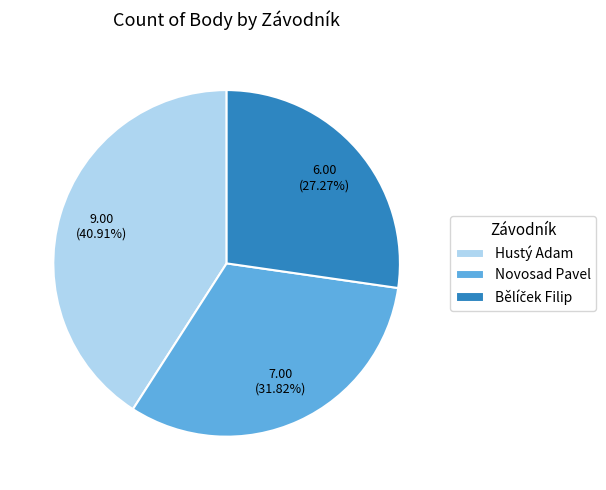

Does Hustý Adam represent more than half of the total?

No